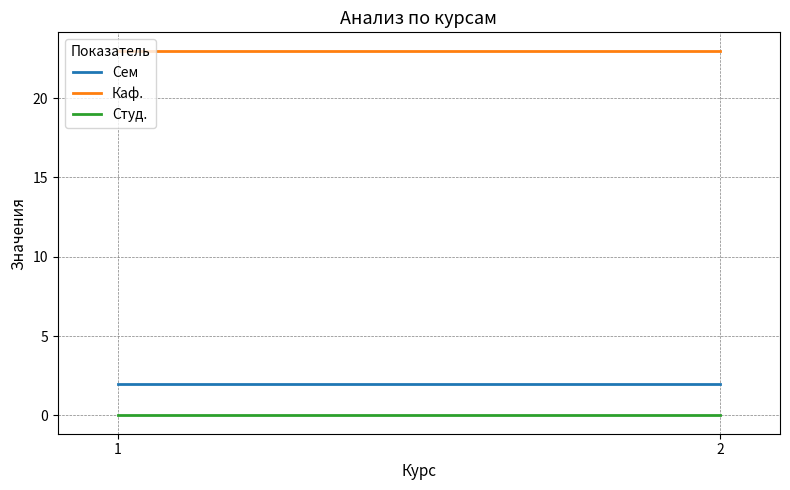

What are all the series names shown in the legend?

Сем, Каф., Студ.